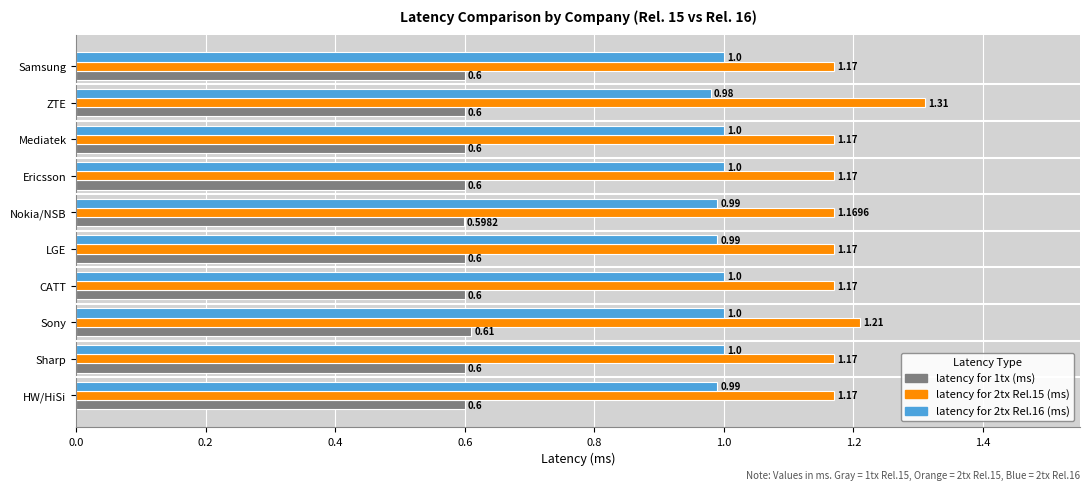

What is the sum of all latency for 1tx (ms) values?

6.0